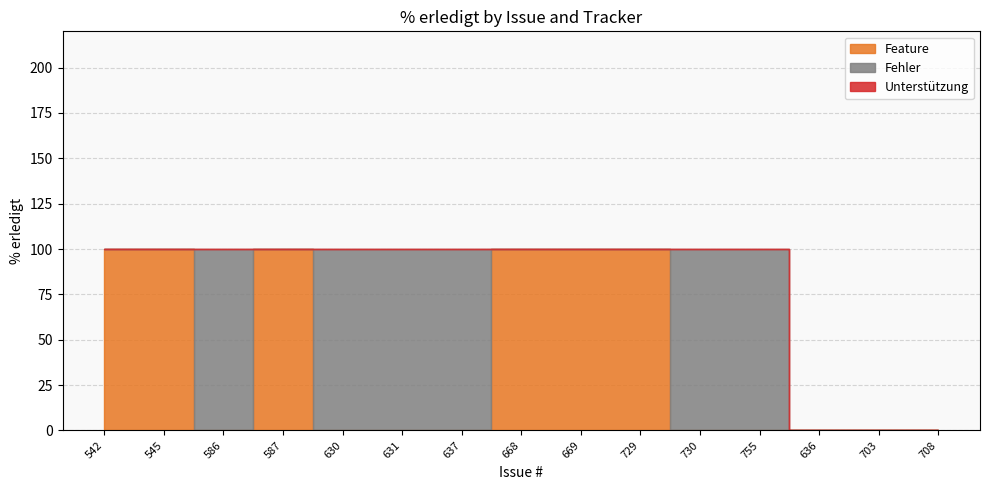

True or false: Feature and Fehler intersect in this chart.

False